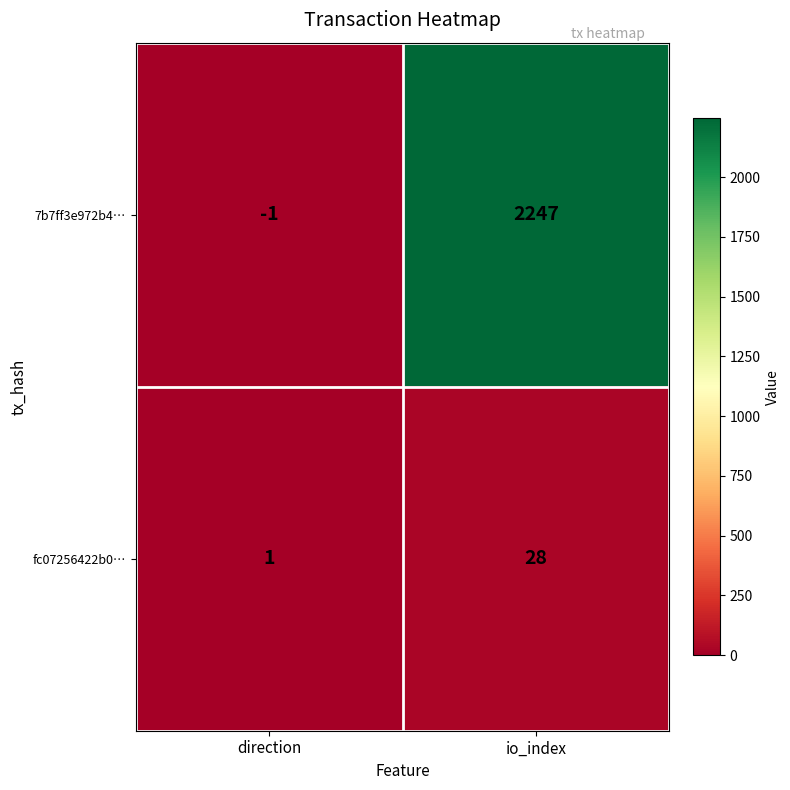

Reading left to right, list all the values displayed in this chart.

7b7ff3e972b4…: direction=-1	io_index=2247
fc07256422b0…: direction=1	io_index=28